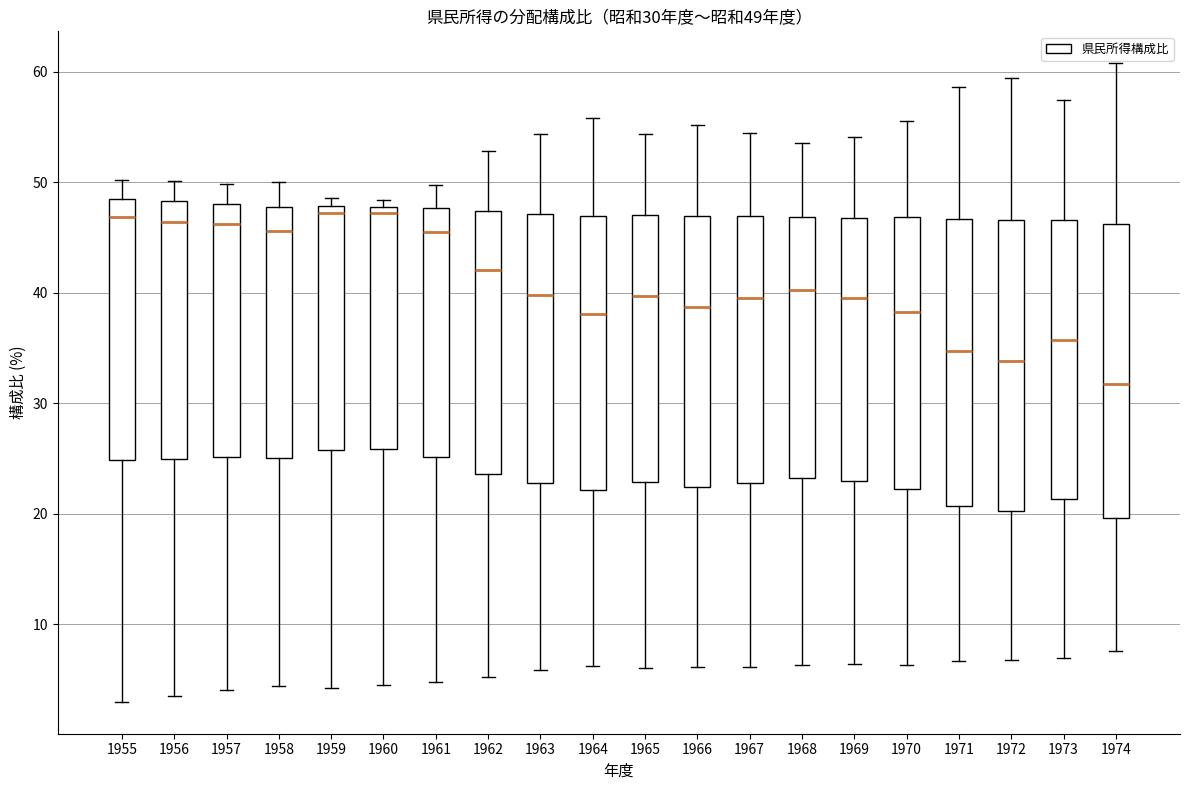

Which box has the lowest median line?

1974